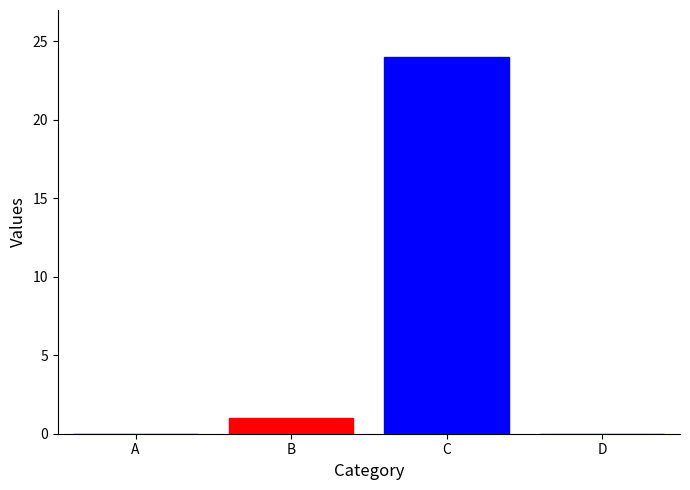

Count the number of categories in the chart.

4